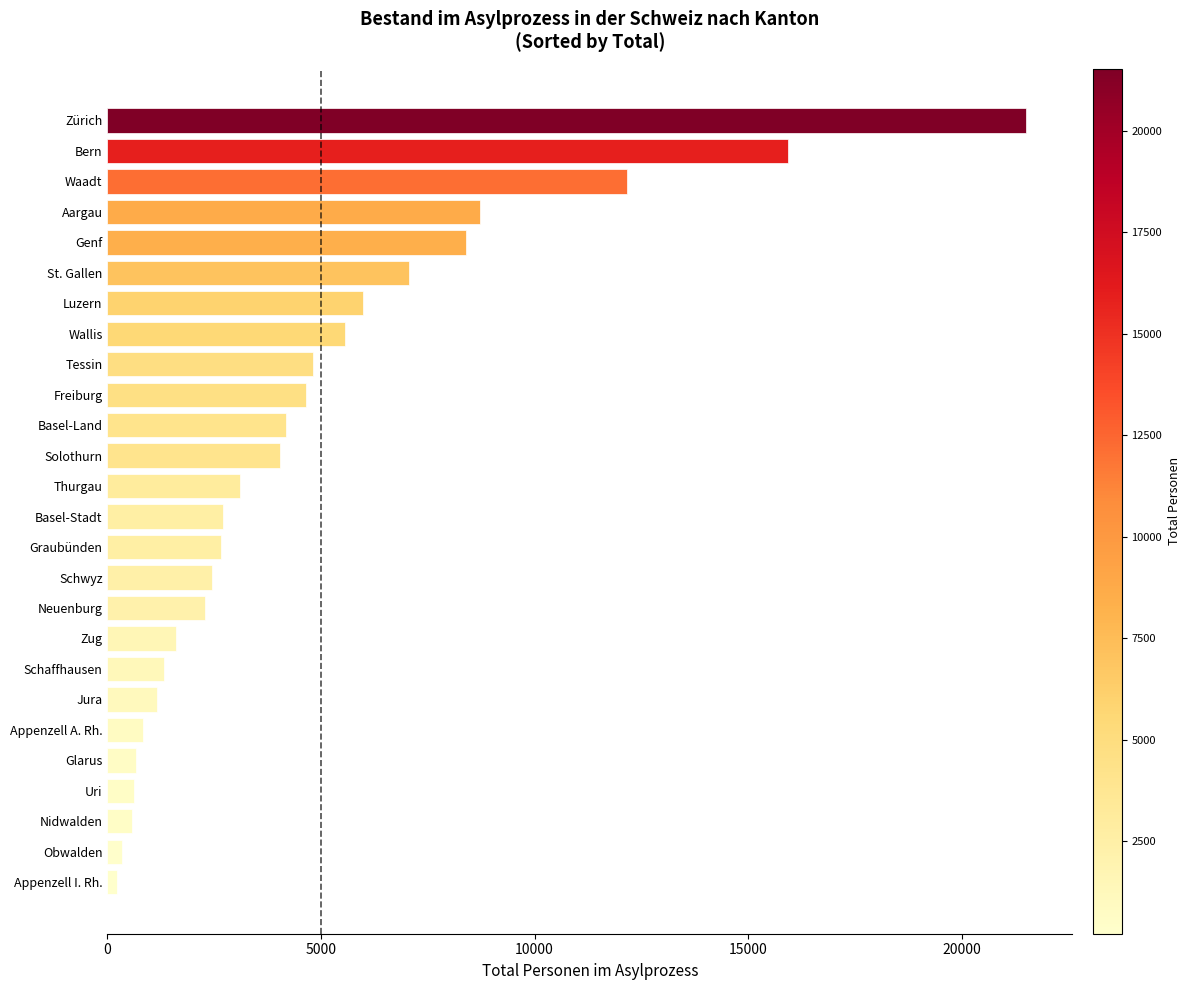

What is the difference between the maximum and minimum values?

21298